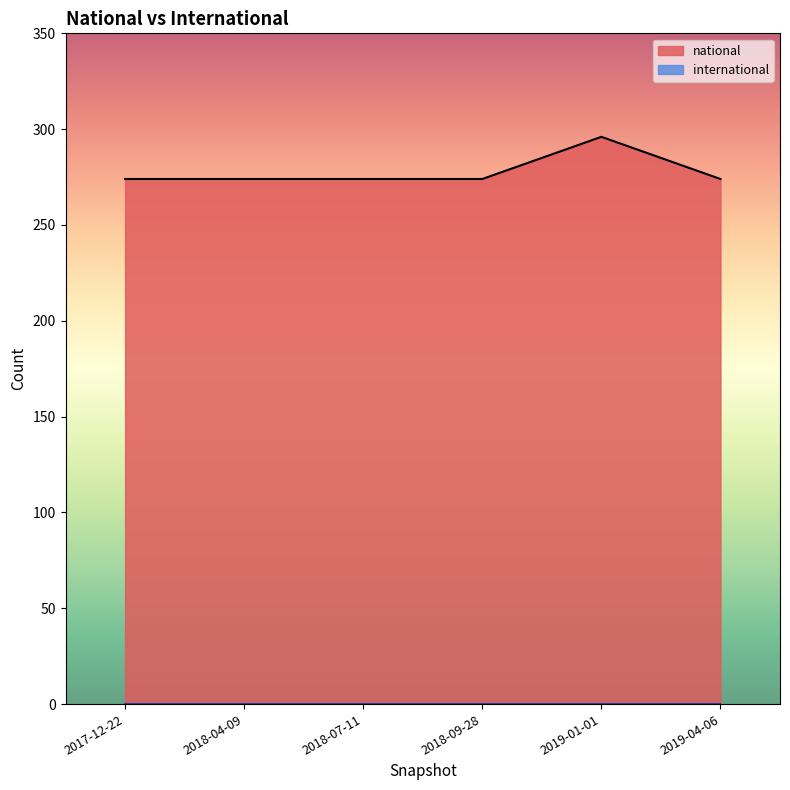

True or false: the data shows 274 at 2018-07-11.

True